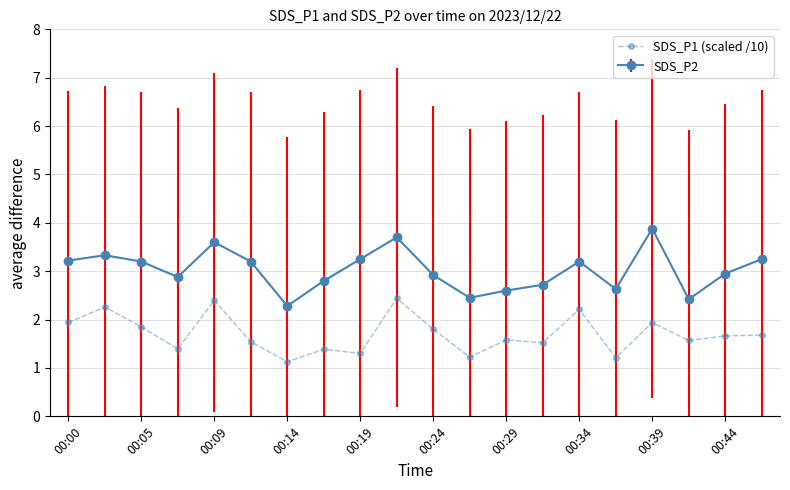

What is the difference between the second highest and second lowest values in the SDS_P1 (scaled /10) series?

1.2